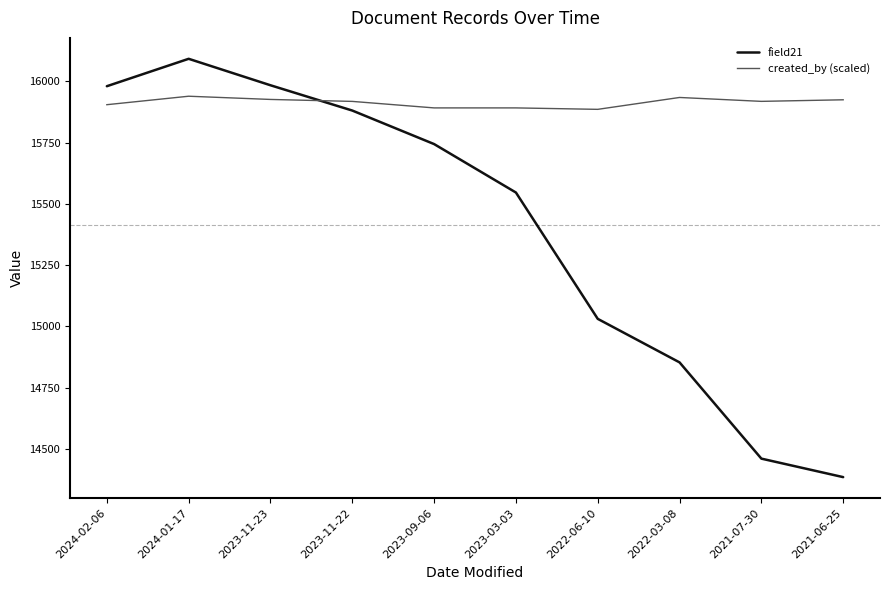

What are all the series names shown in the legend?

field21, created_by (scaled)